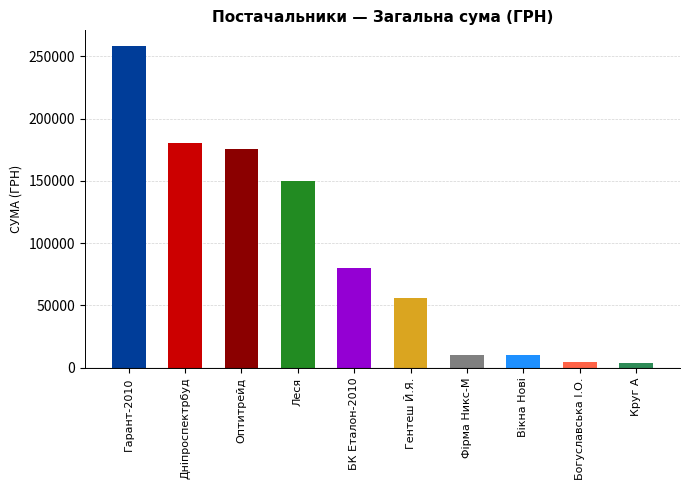

What is the average value?

92707.7